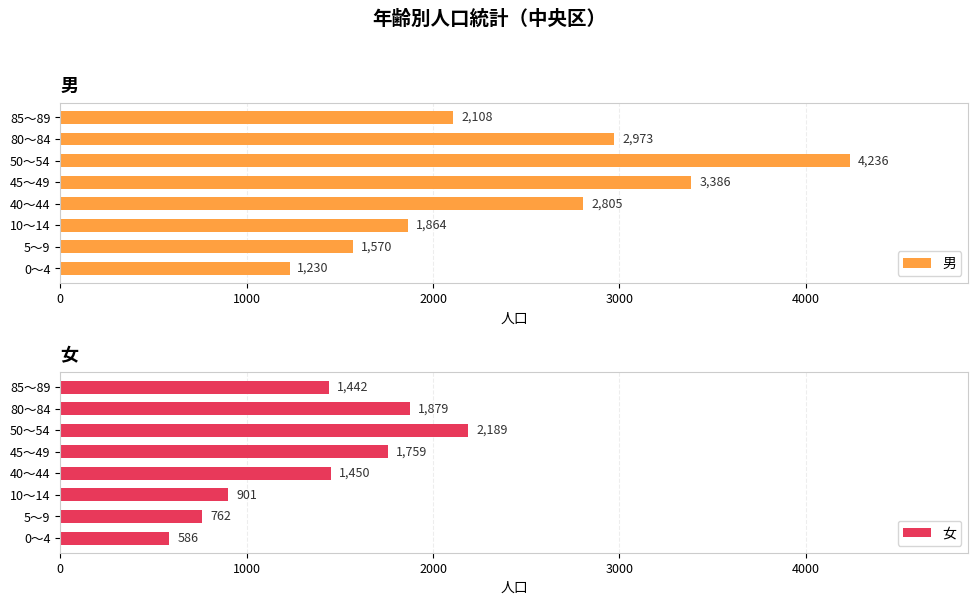

What is the value of the 女 bar at the 3rd from the left?

901